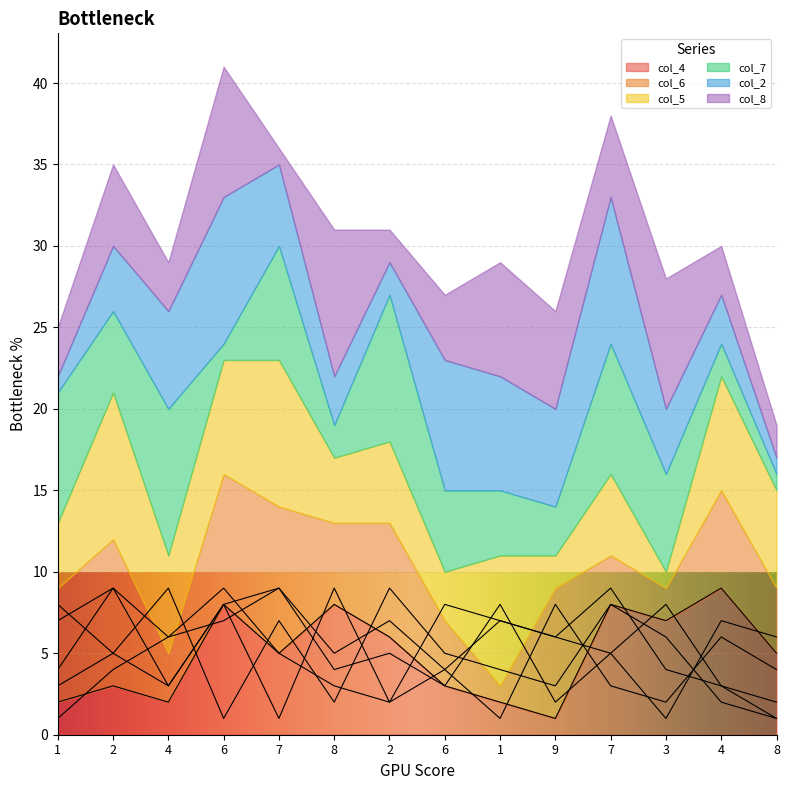

Reading left to right, transcribe all the data shown in this chart.

col_4: 2	3	2	8	5	8	6	3	2	1	8	7	9	5
col_6: 7	9	3	8	9	5	7	4	1	8	3	2	6	4
col_5: 4	9	6	7	9	4	5	3	8	2	5	1	7	6
col_7: 8	5	9	1	7	2	9	5	4	3	8	6	2	1
col_2: 1	4	6	9	5	3	2	8	7	6	9	4	3	1
col_8: 3	5	3	8	1	9	2	4	7	6	5	8	3	2